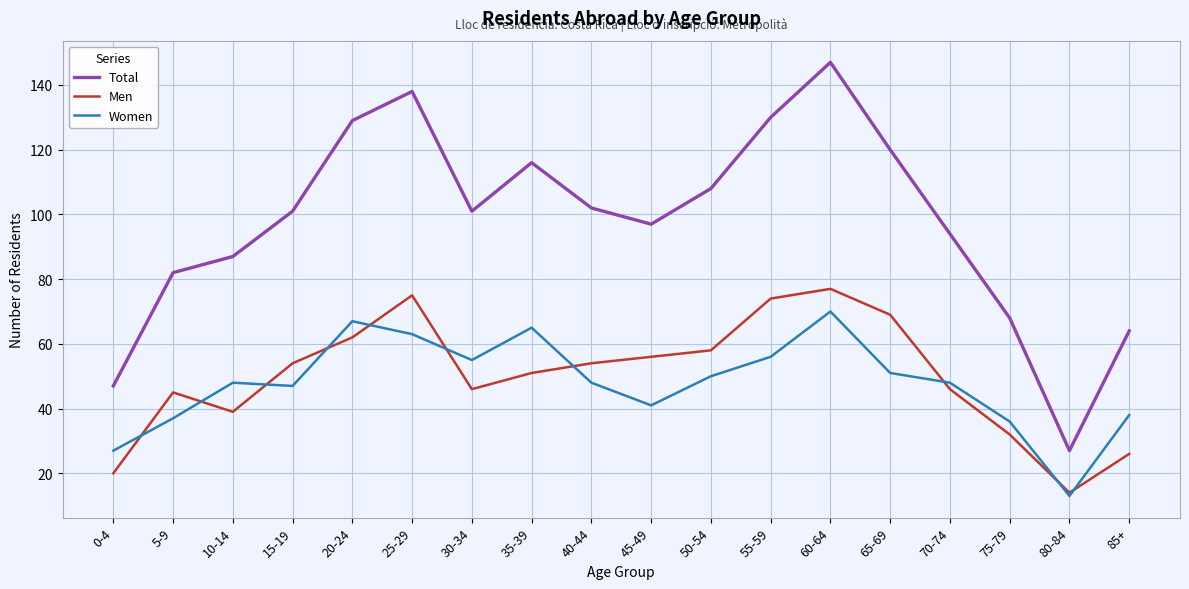

Is it true that Total equals 138 at 25-29?

True